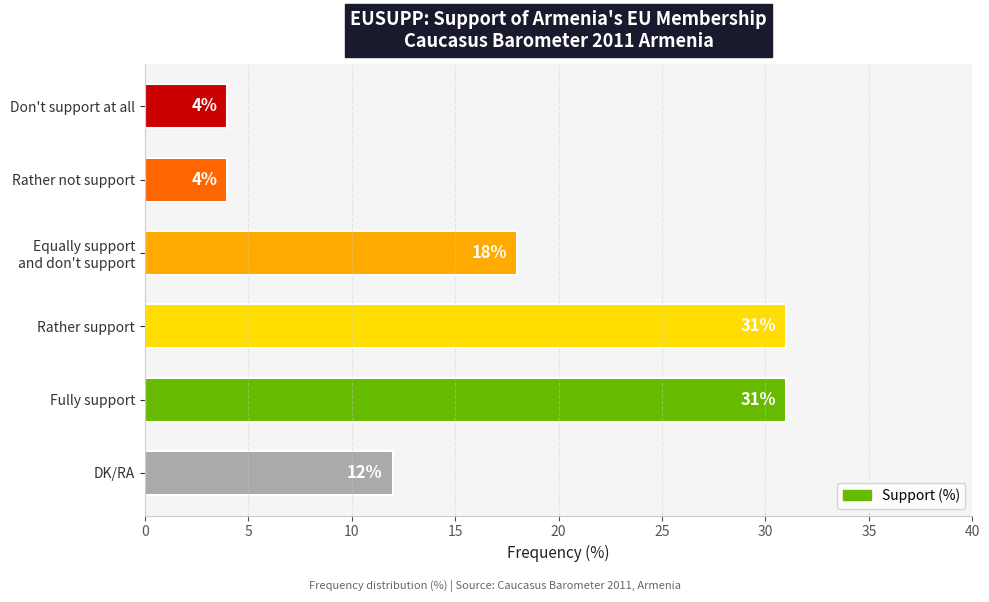

How many data points does each series have?

6